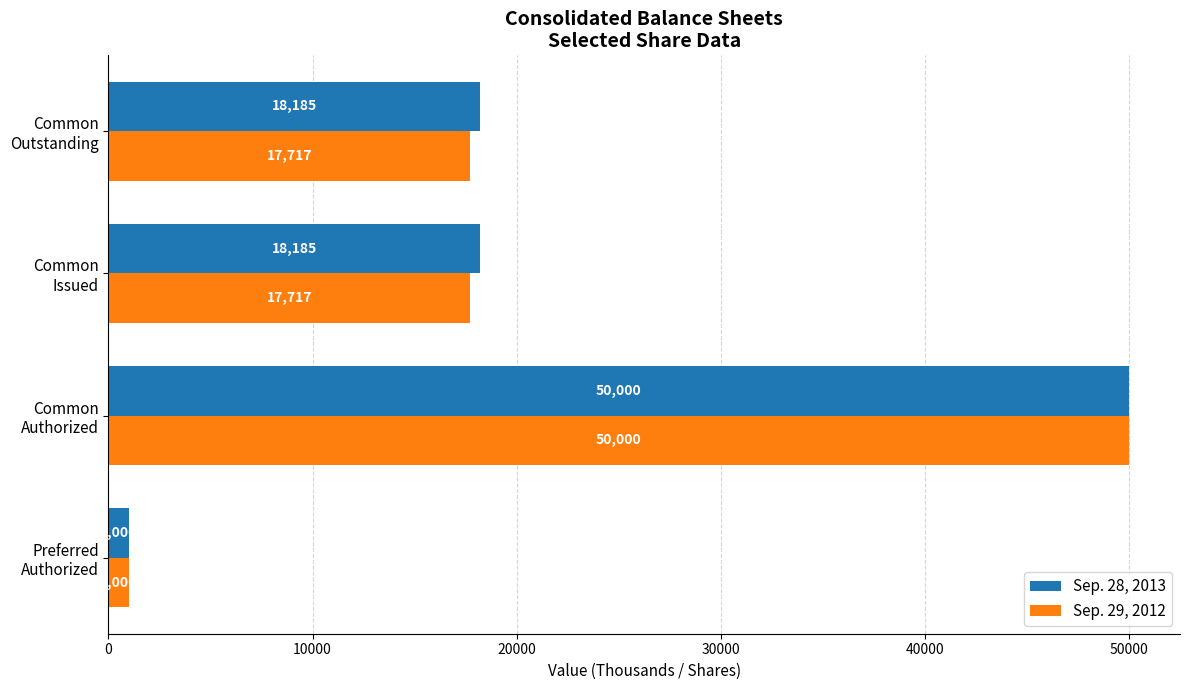

Rank the series by their average value, from lowest to highest.

Sep. 29, 2012, Sep. 28, 2013